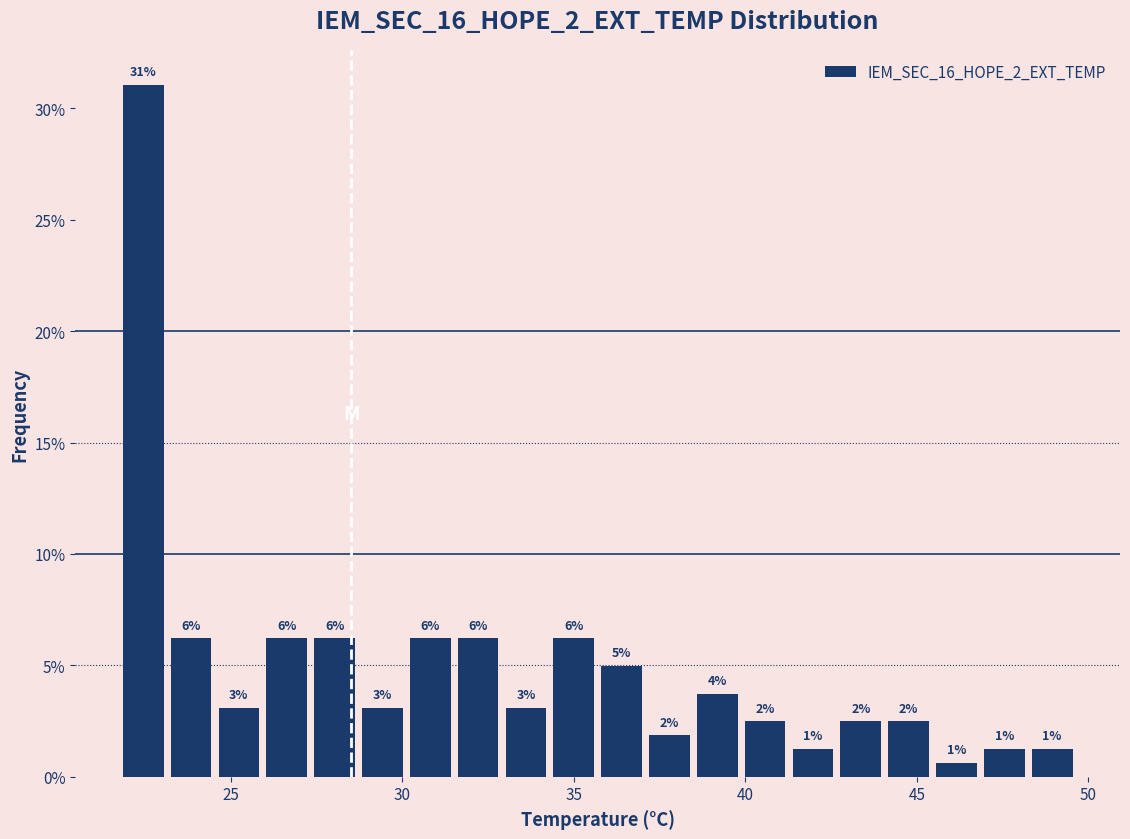

Read against the x-axis, roughly where is the centre of the tallest bar?

22.5